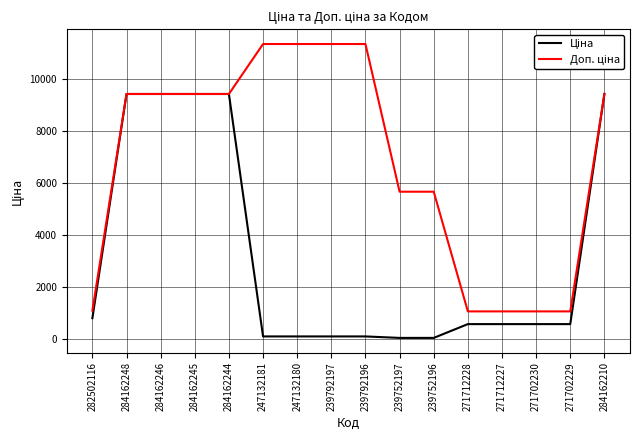

What is the total value across all series at 282502116?

1914.8